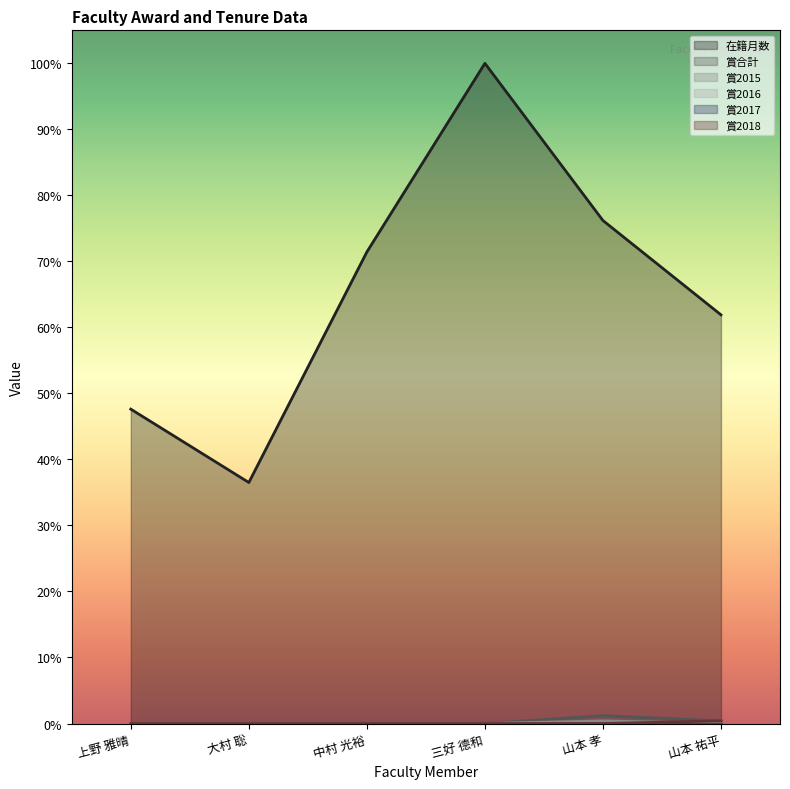

Which series has the largest range (max minus min)?

在籍月数